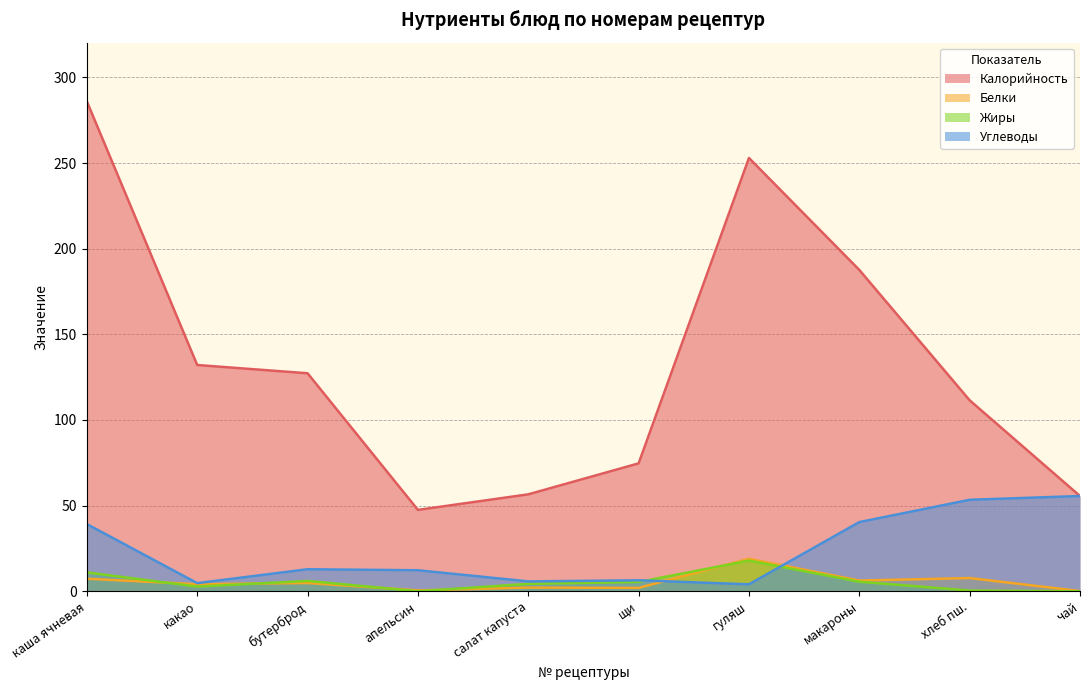

Between каша ячневая and гуляш, which series saw the biggest shift?

Углеводы